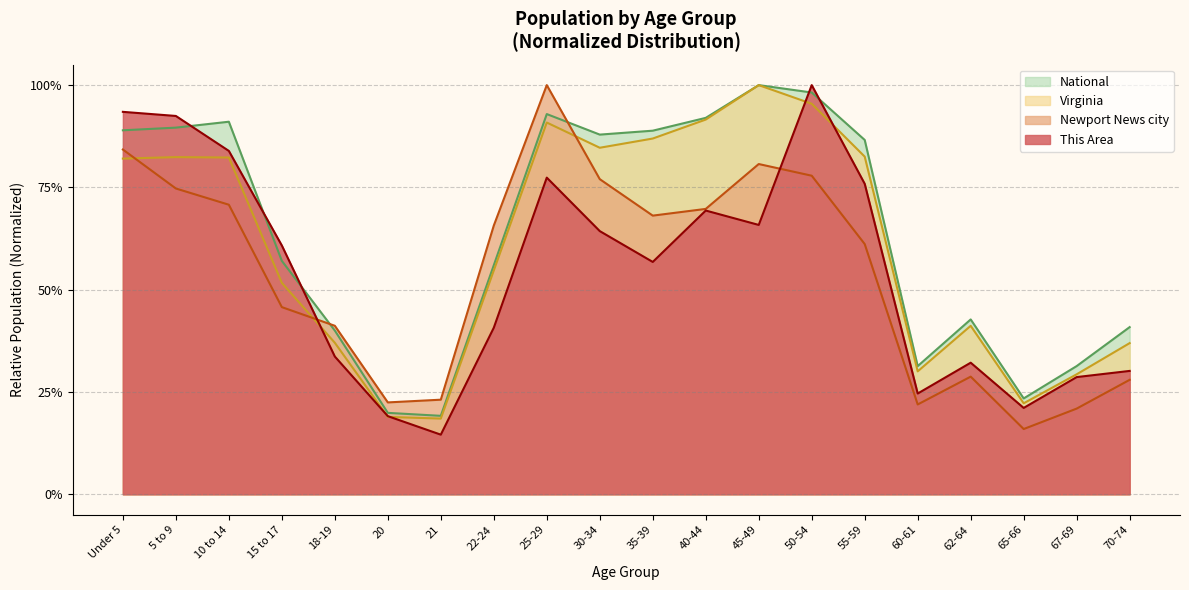

How many interior local valleys does the National series have?

4